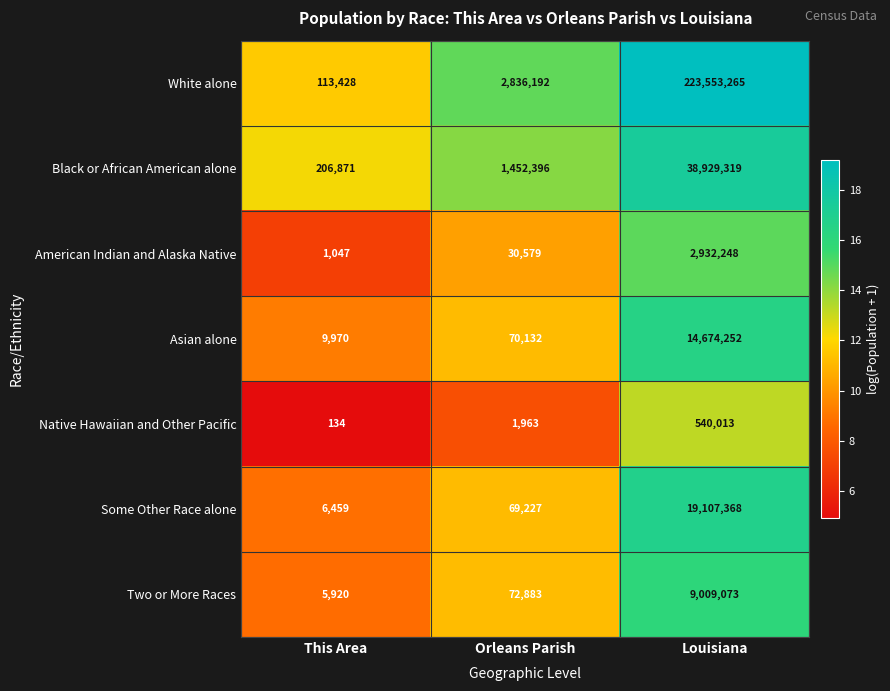

What is the difference between the second highest and minimum values in the Some Other Race alone series?

62768